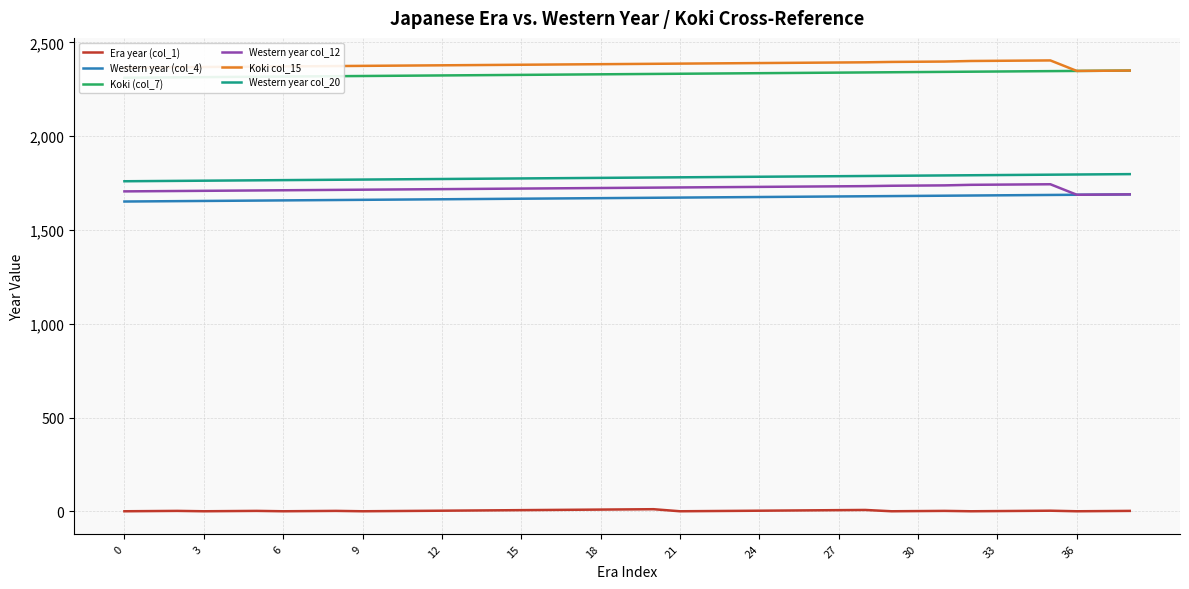

The value of Koki col_15 at 9 is 1395. True or false?

False